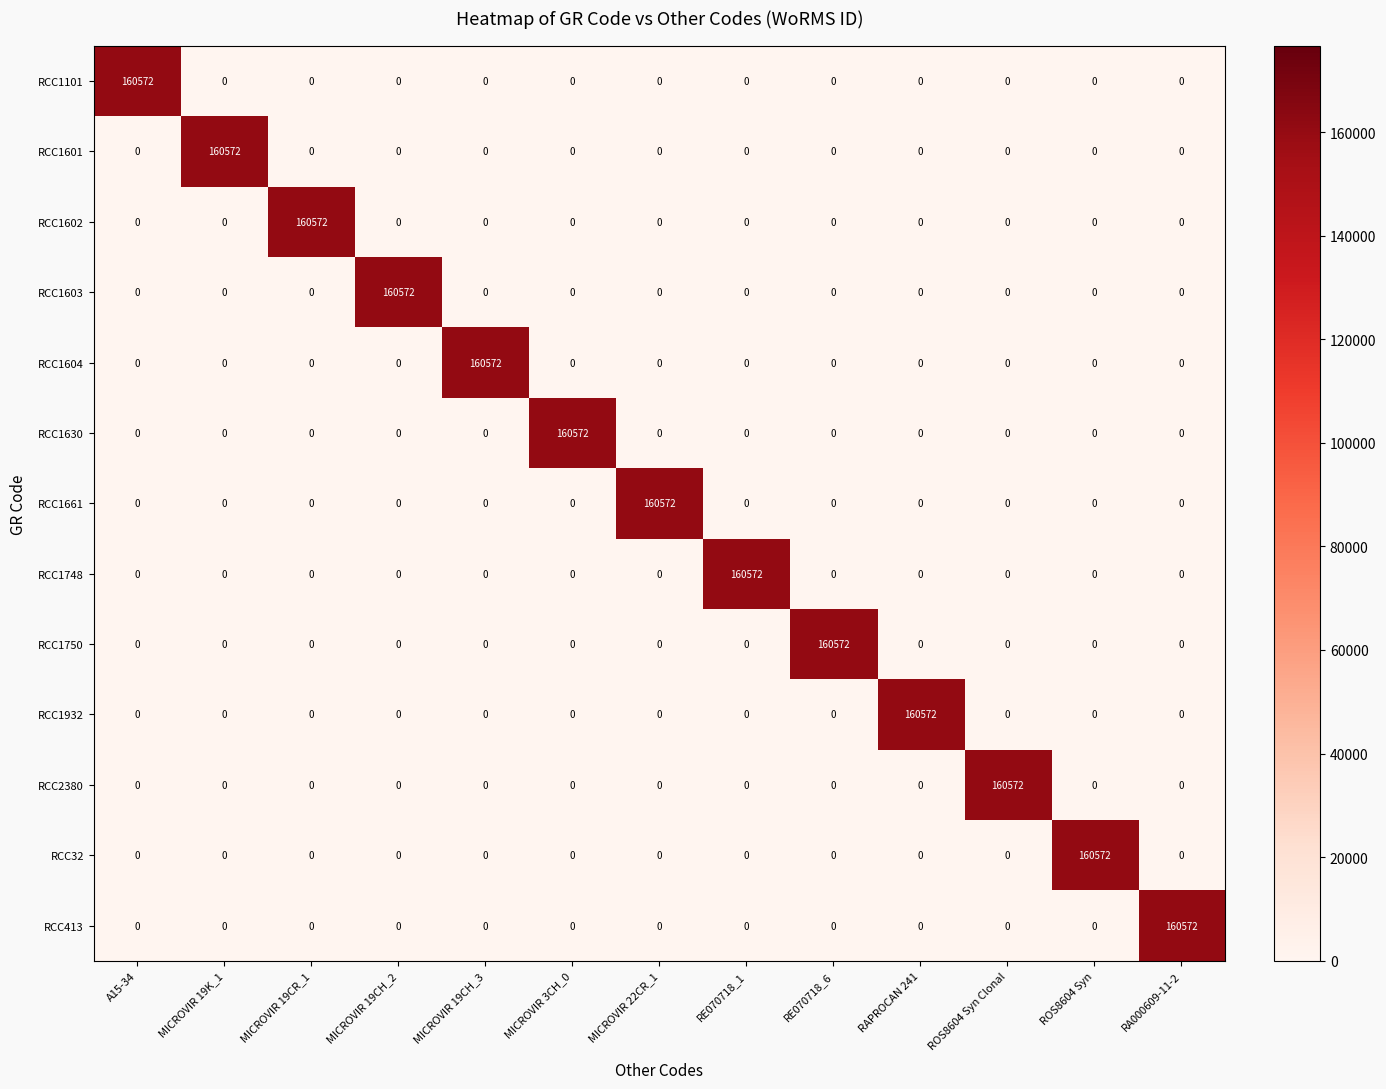

What is the highest value of the RCC1604 series?

160572